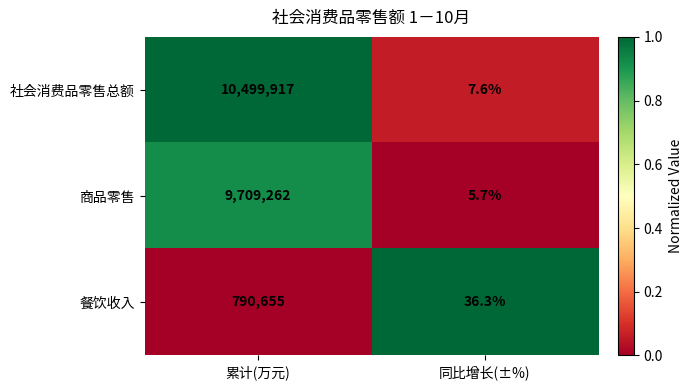

Which series has the largest total across all categories?

社会消费品零售总额